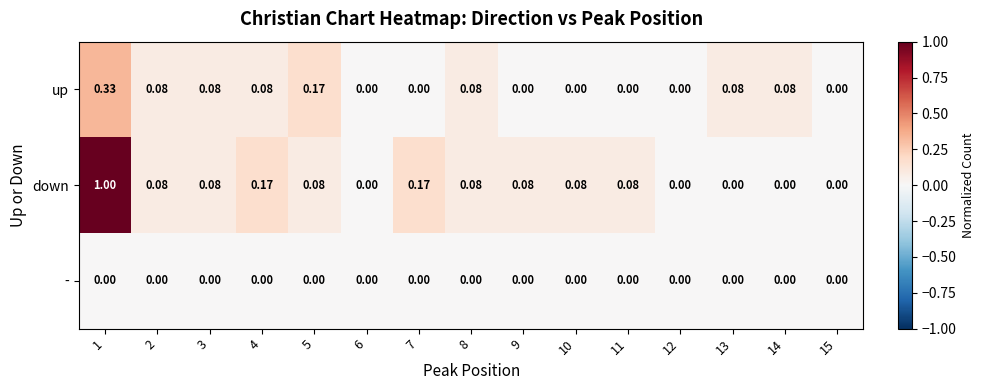

Which series has the widest spread of values?

down